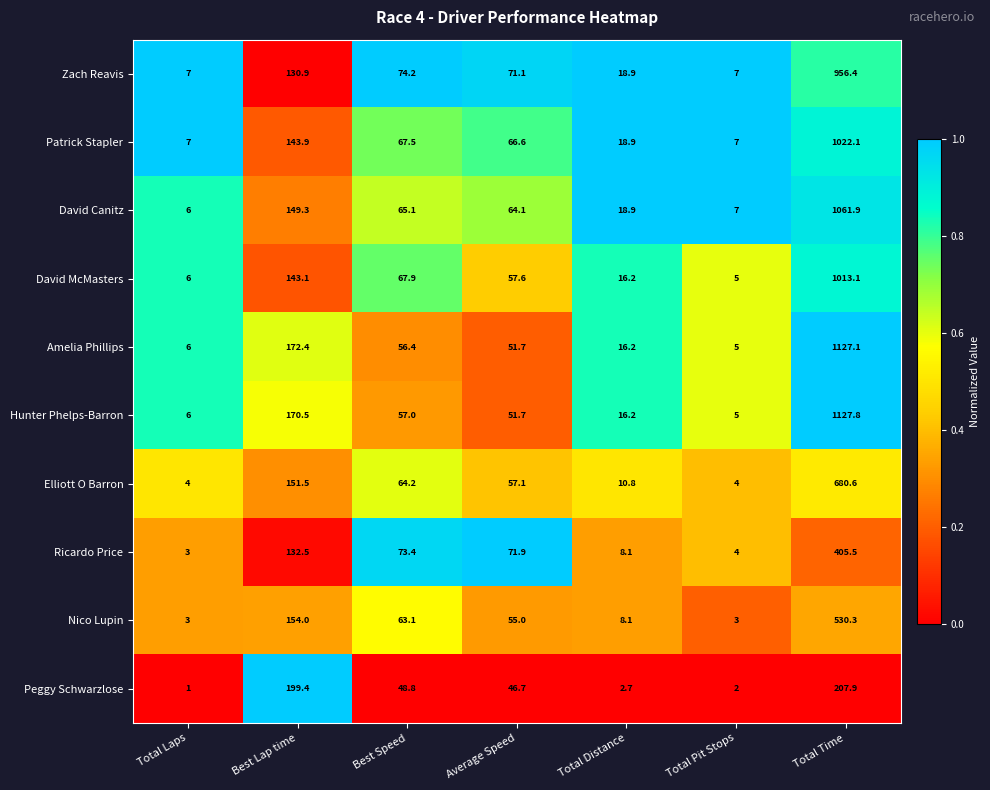

Which series has the largest total across all categories?

Amelia Phillips